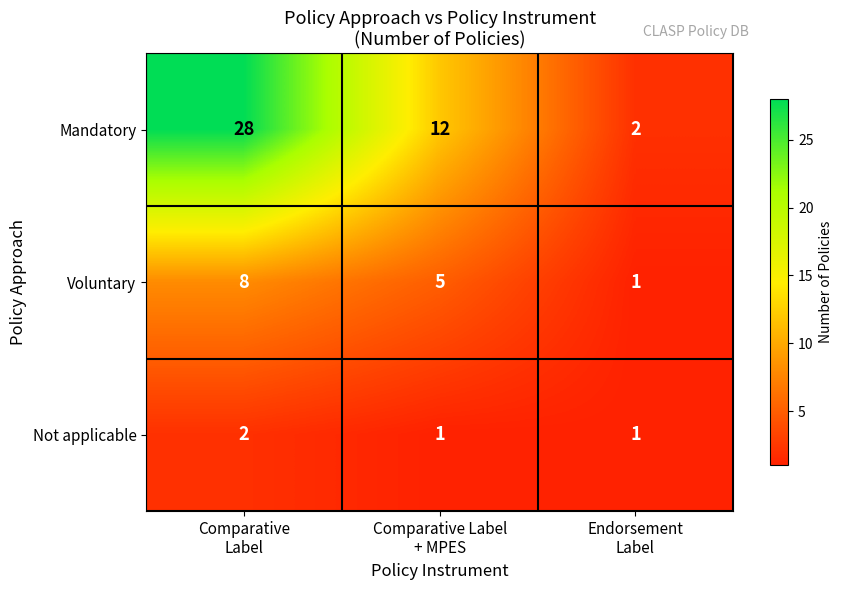

What is the highest value of the Voluntary series?

8